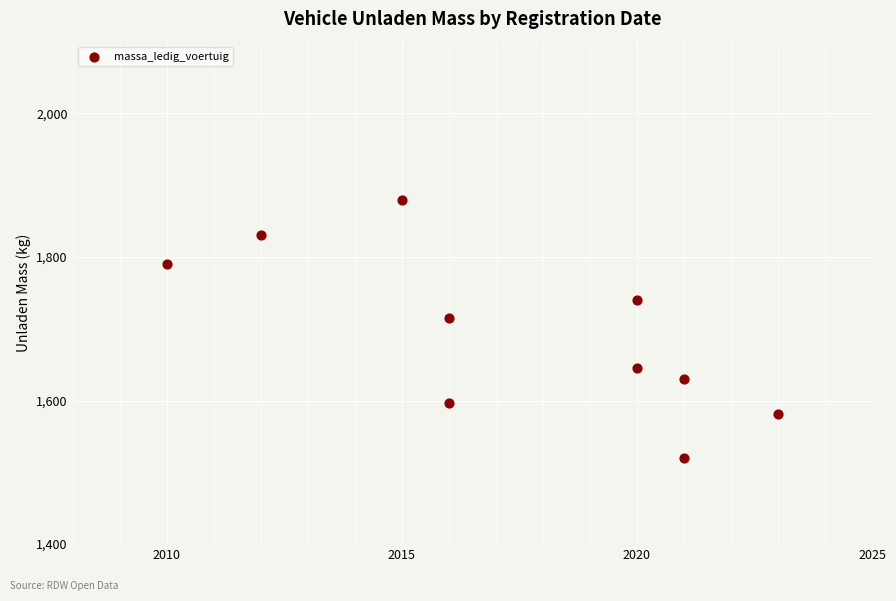

What Y value in the scatter plot is closest to 1700?

1715